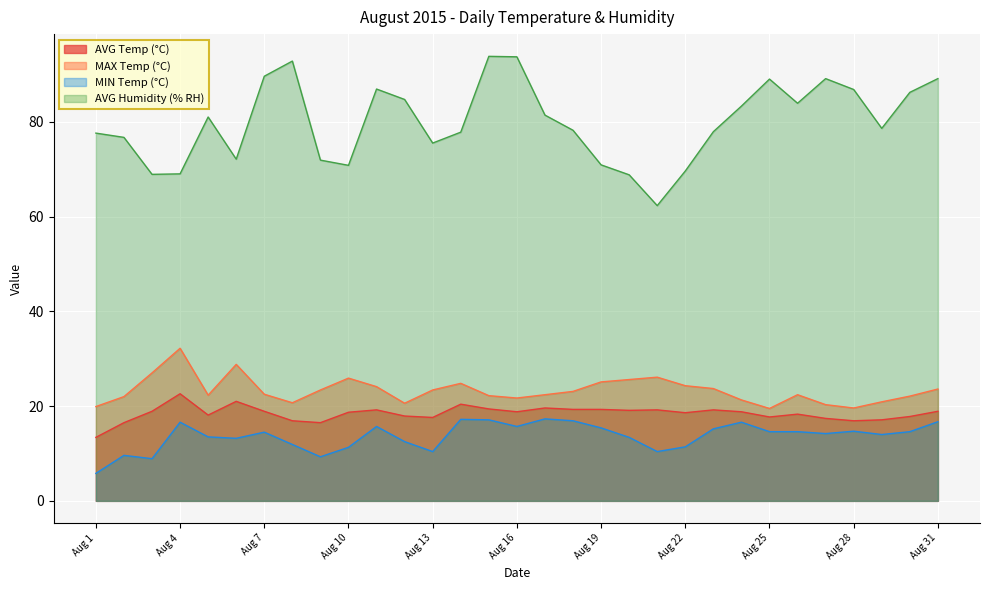

What is the difference between the MIN Temp (°C) values at Aug 20 and Aug 17?

3.9